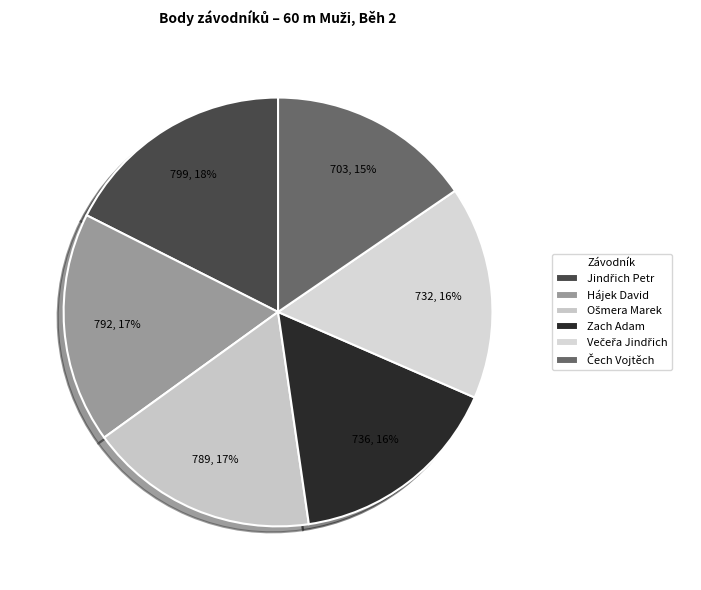

How many segments does this pie chart have?

6